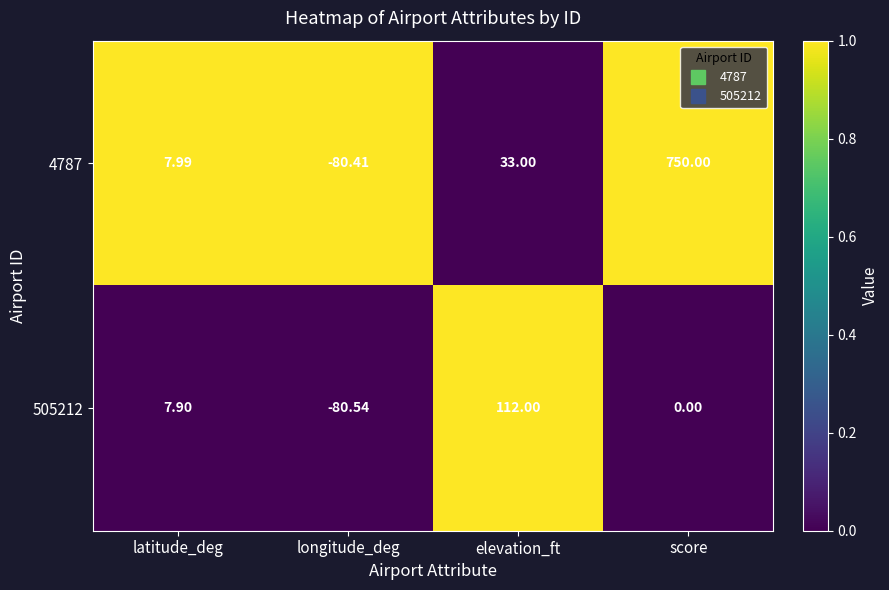

Where is 4787 nearest to the value 334?

elevation_ft